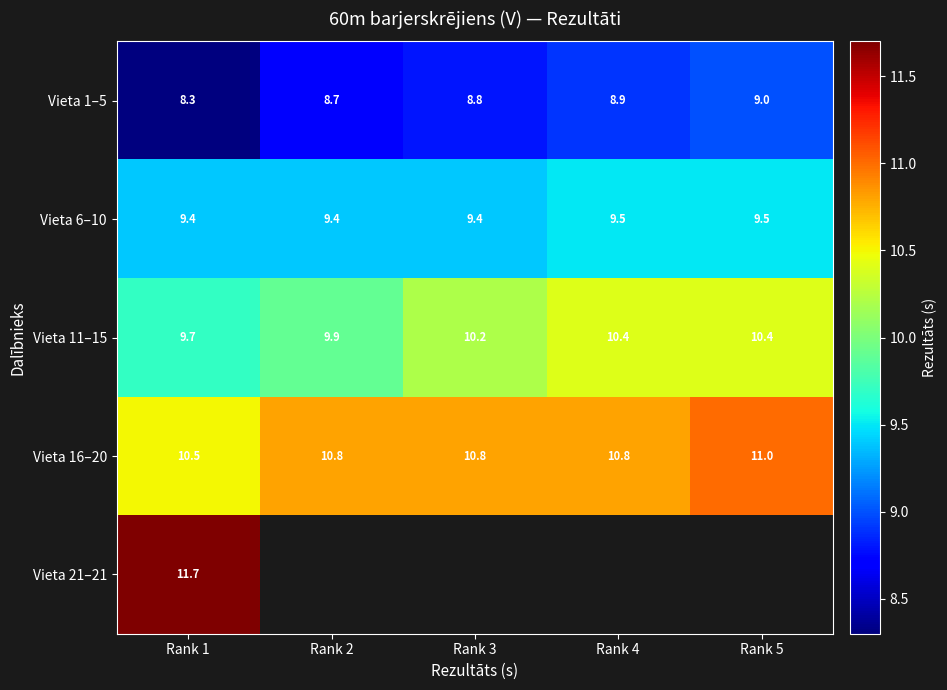

At Rank 1, list the series in order from largest to smallest.

Vieta 21–21, Vieta 16–20, Vieta 11–15, Vieta 6–10, Vieta 1–5